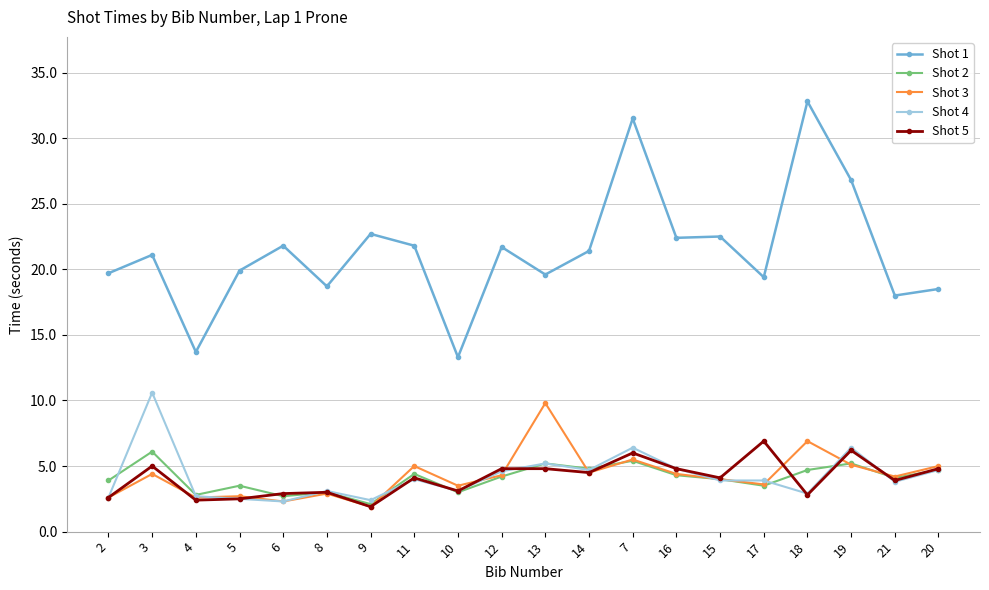

True or false: Shot 5 and Shot 2 cross at least once.

True